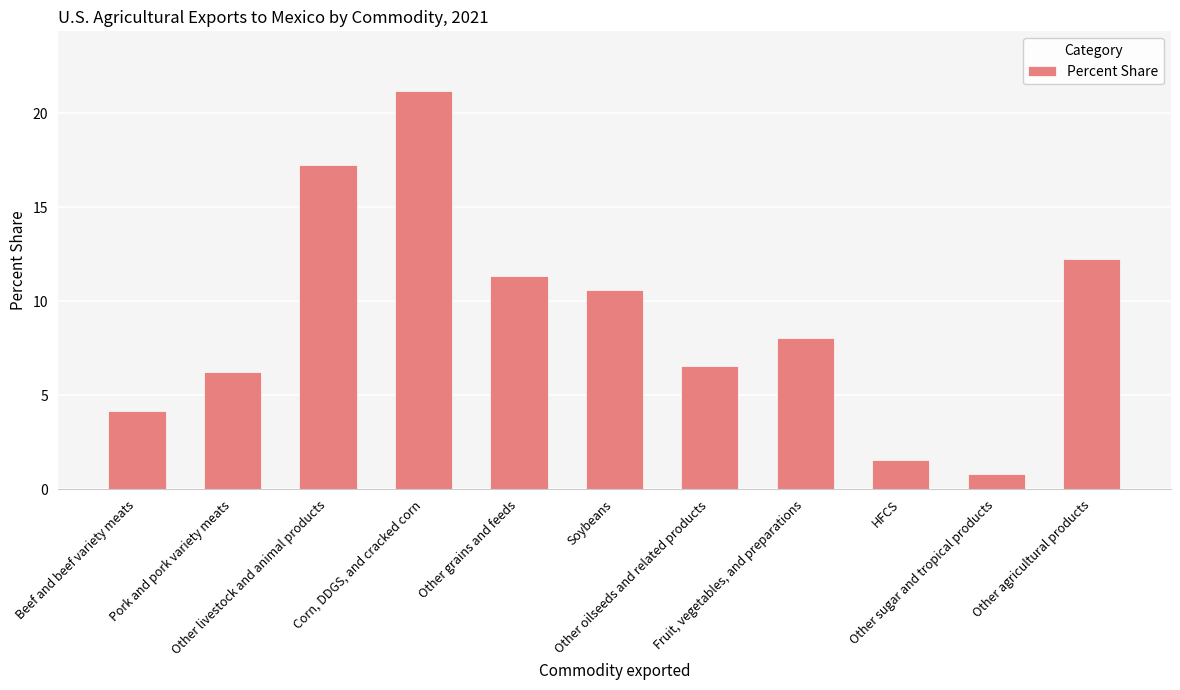

What is the ratio of the value at Beef and beef variety meats to the value at Other livestock and animal products?

0.2